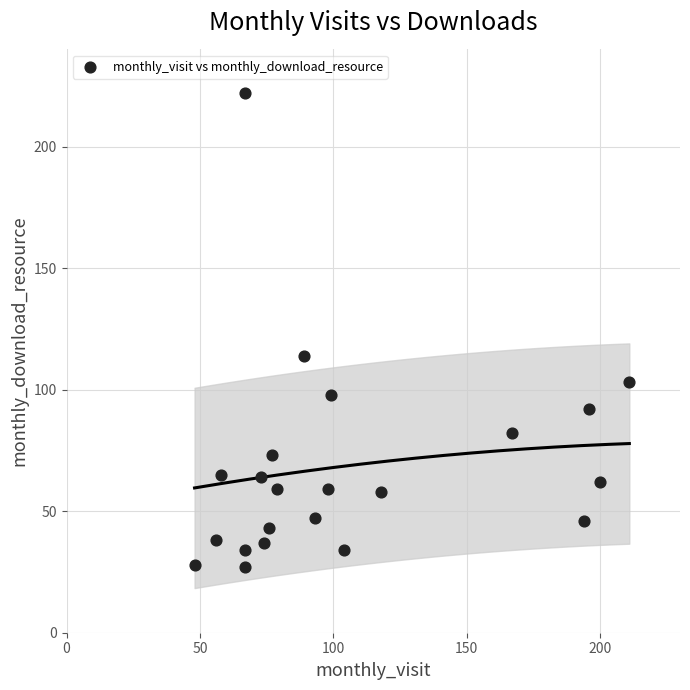

What is the range of Y values (max minus min)?

195